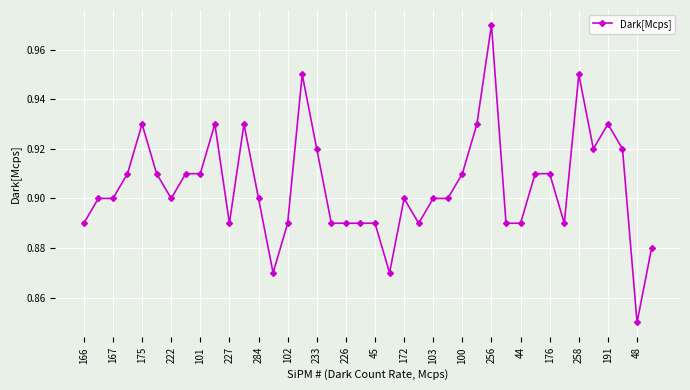

Does the chart display data point markers on the line(s)?

Yes